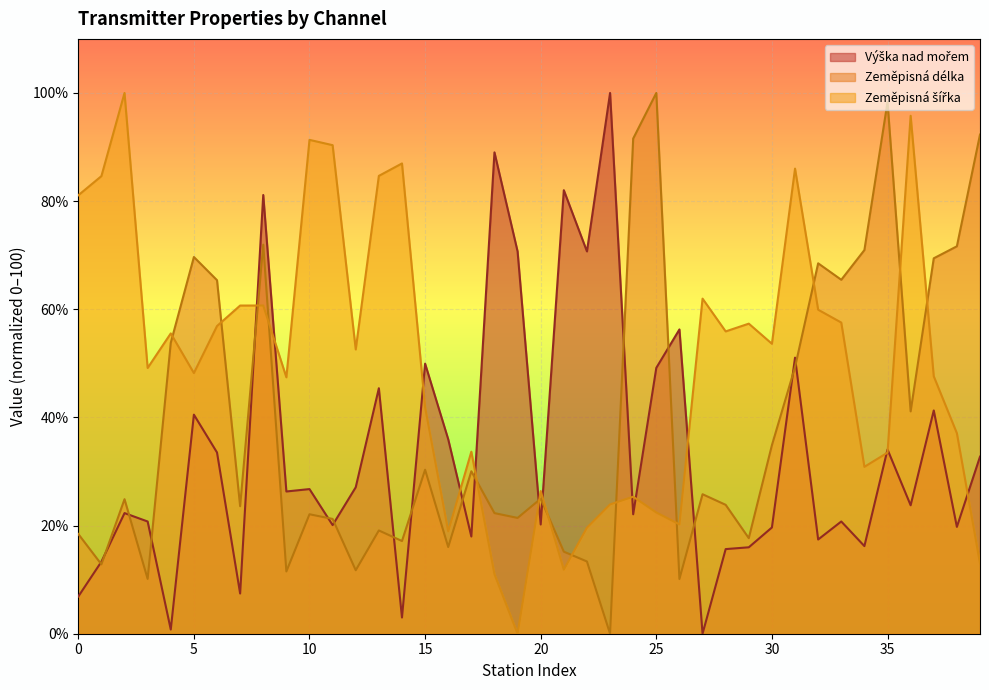

True or false: Zeměpisná délka has a value of 12.1 at 10.

False